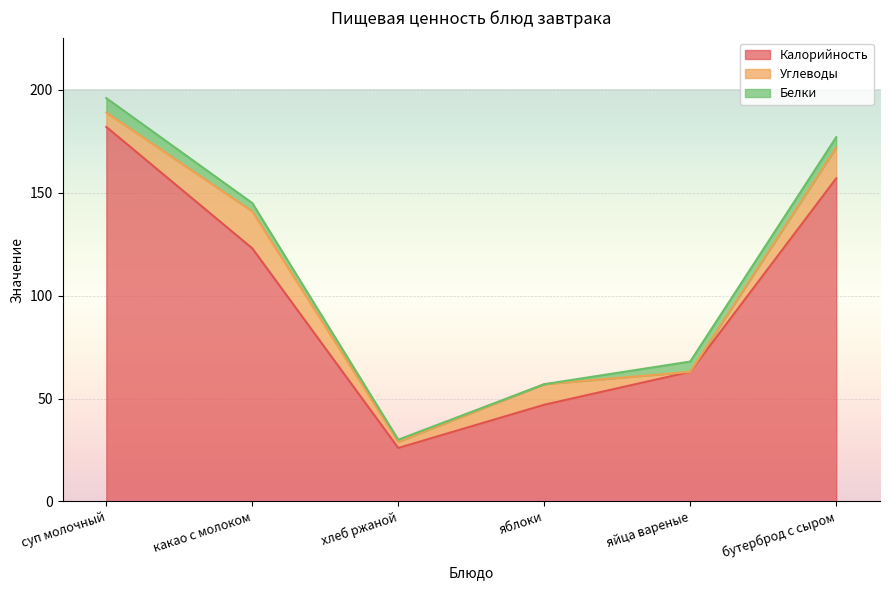

List the labels in order of Углеводы value, largest first.

какао с молоком, бутерброд с сыром, яблоки, суп молочный, хлеб ржаной, яйца вареные